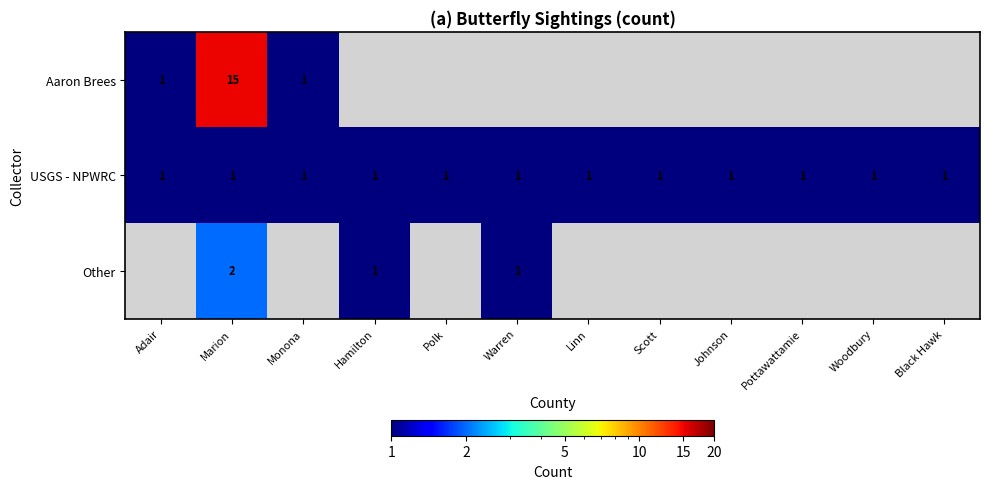

The USGS - NPWRC series shows 1 at Monona. True or false?

True